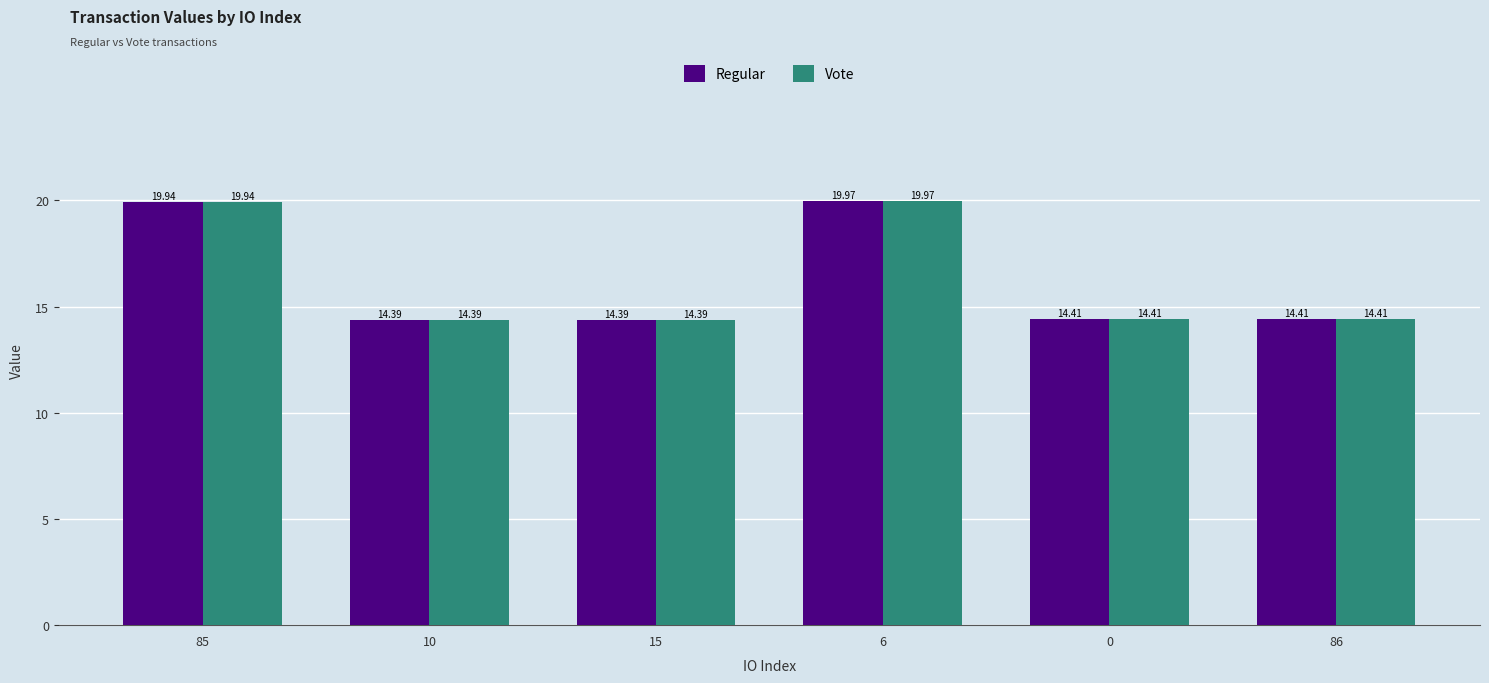

What is the maximum value shown in the chart?

20.0